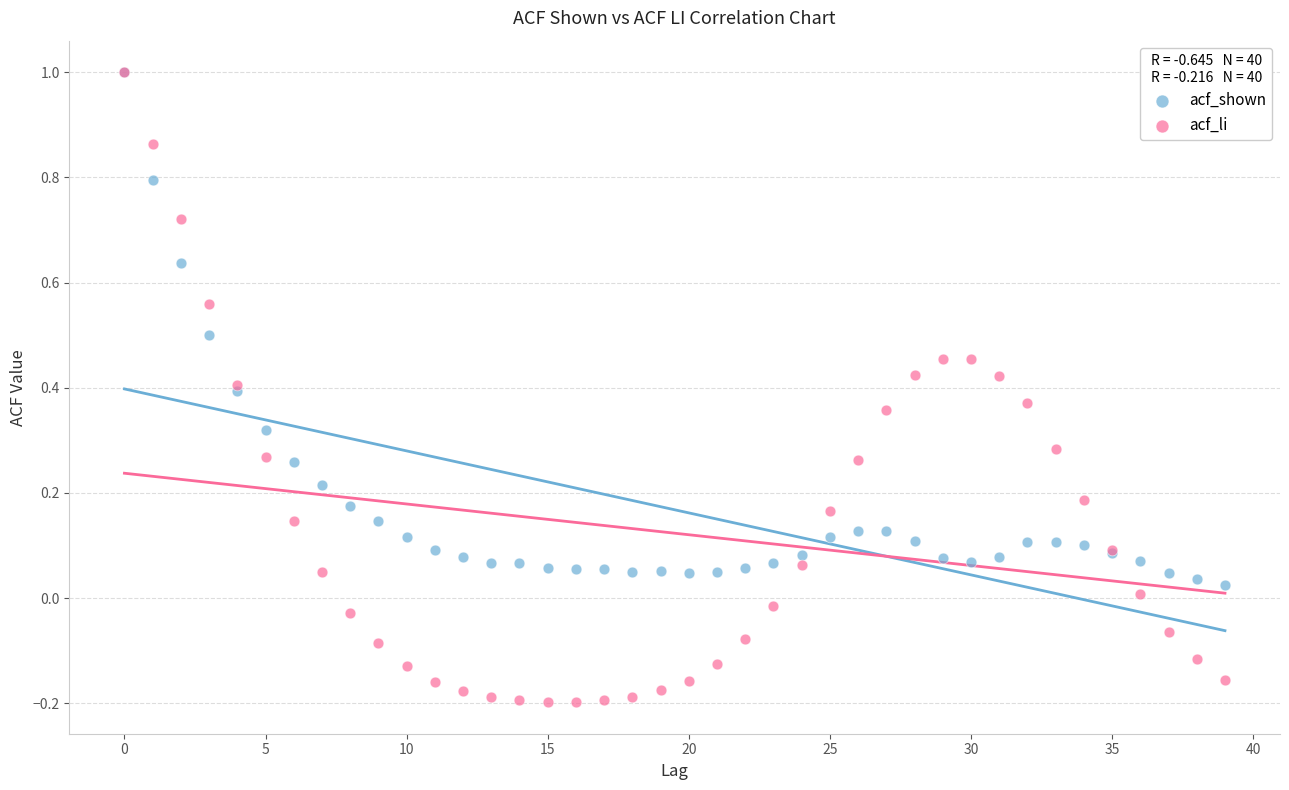

Which series contains the lowest Y value?

acf_li